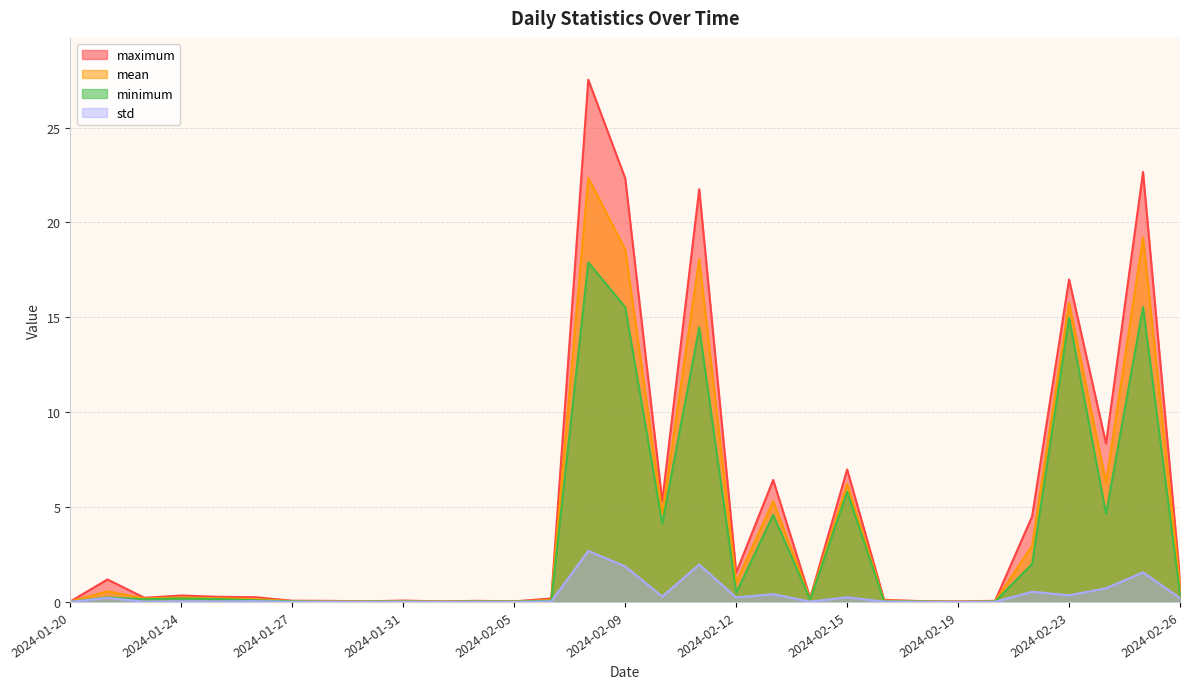

True or false: mean and maximum intersect in this chart.

False